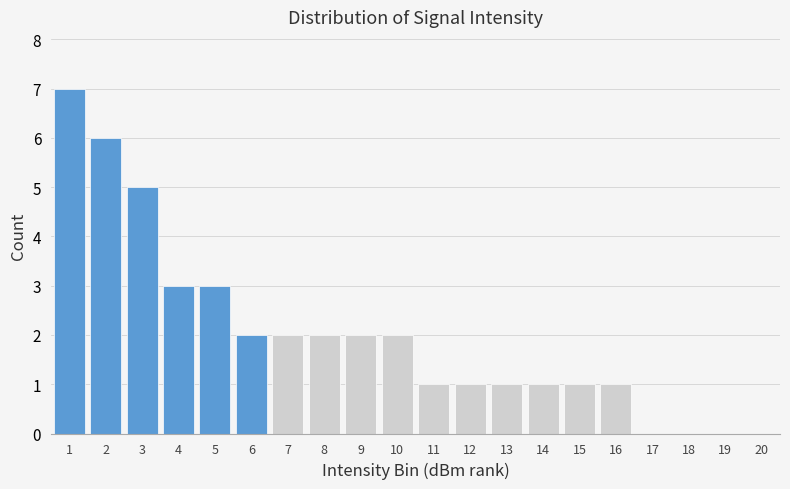

Reading right to left, extract all data points from this chart.

20=0	19=0	18=0	17=0	16=1	15=1	14=1	13=1	12=1	11=1	10=2	9=2	8=2	7=2	6=2	5=3	4=3	3=5	2=6	1=7